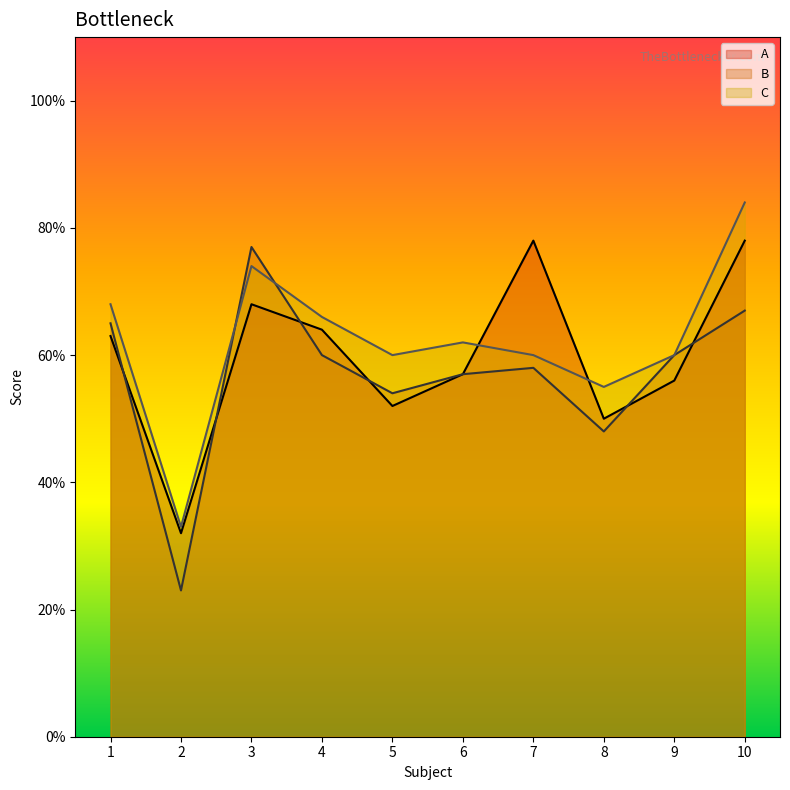

How many lines are shown in the chart?

3